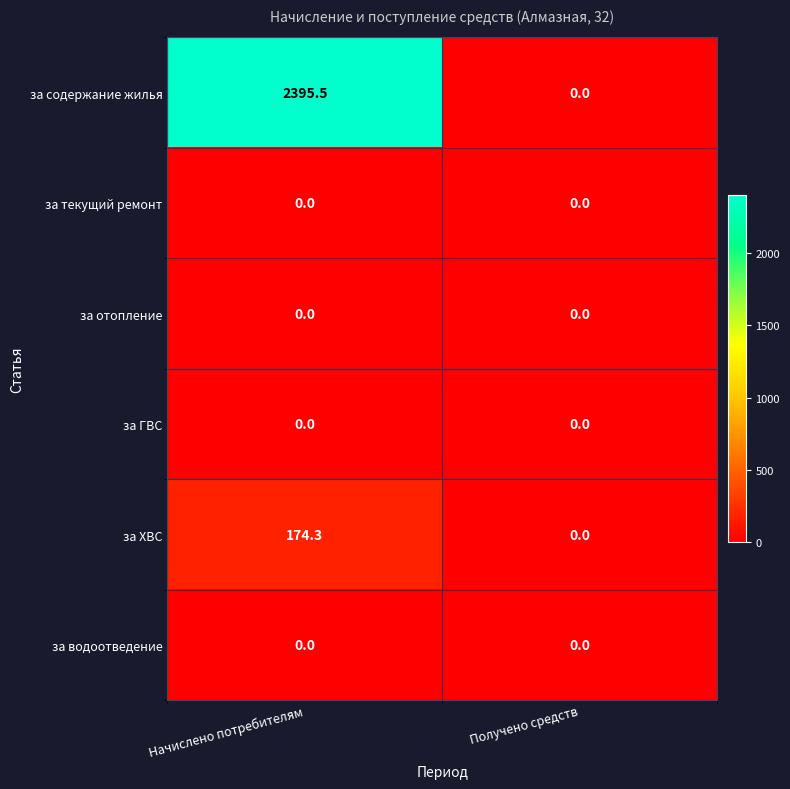

What is the difference between the maximum and minimum values in the за содержание жилья series?

2395.5